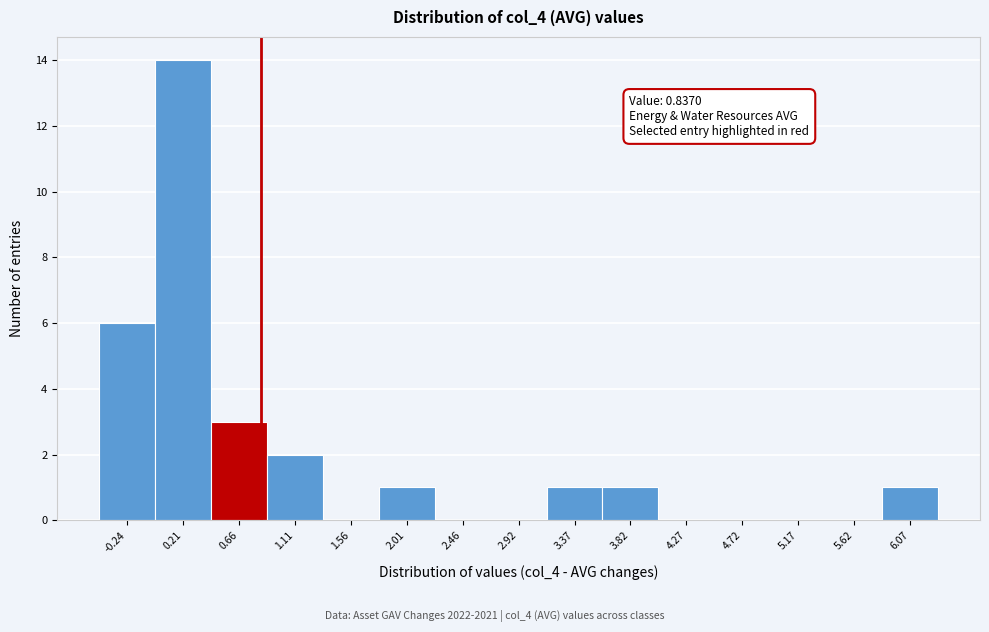

Which range on the x-axis has the tallest bar?

0.00 to 0.45